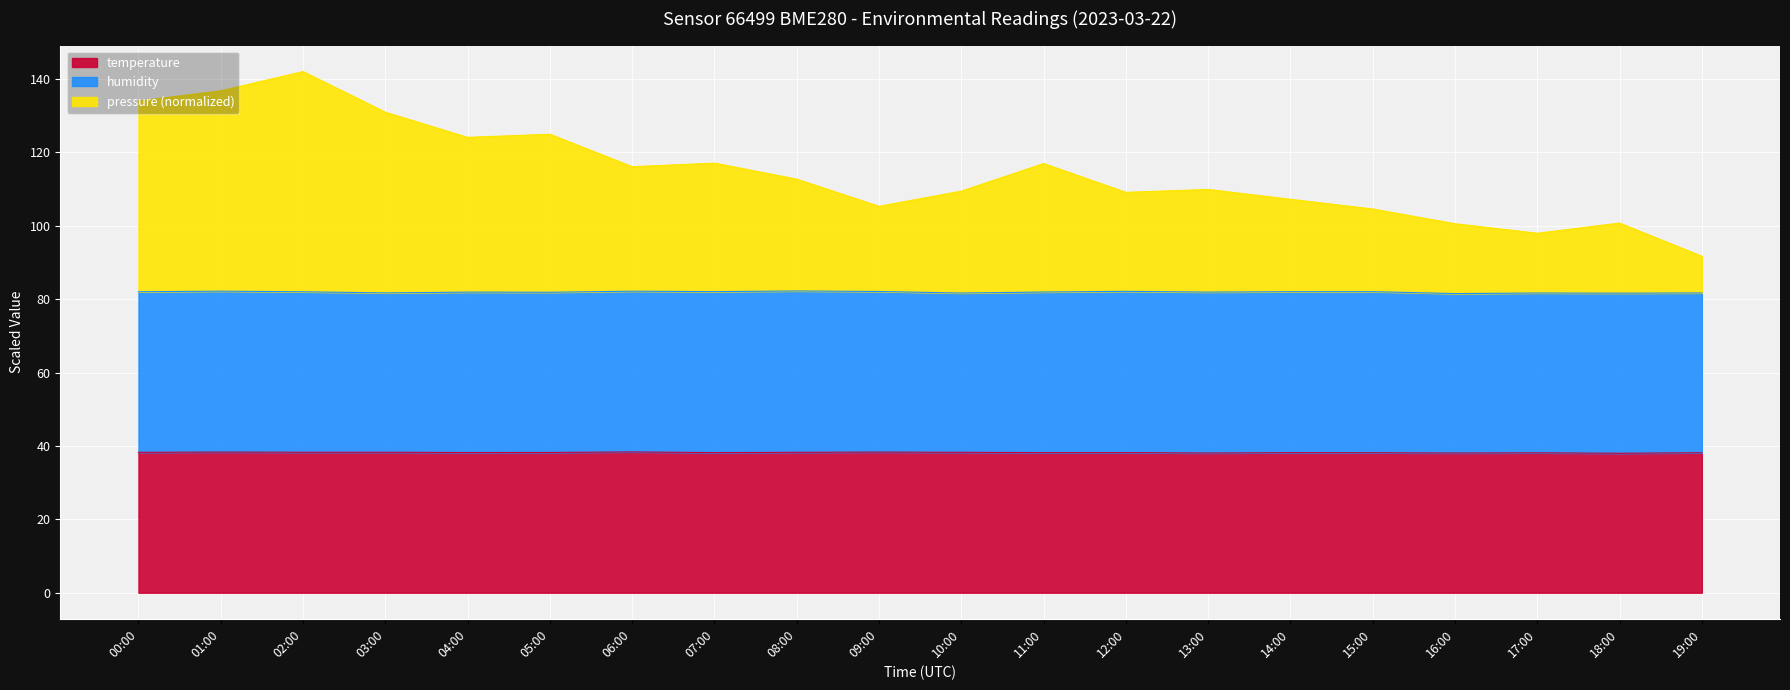

What is the difference between the maximum and minimum values in the temperature series?

0.4